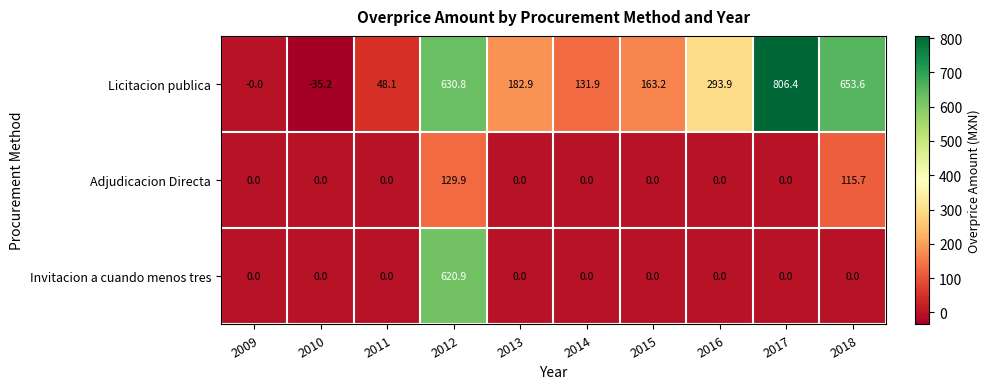

Which series has the largest total across all categories?

Licitacion publica